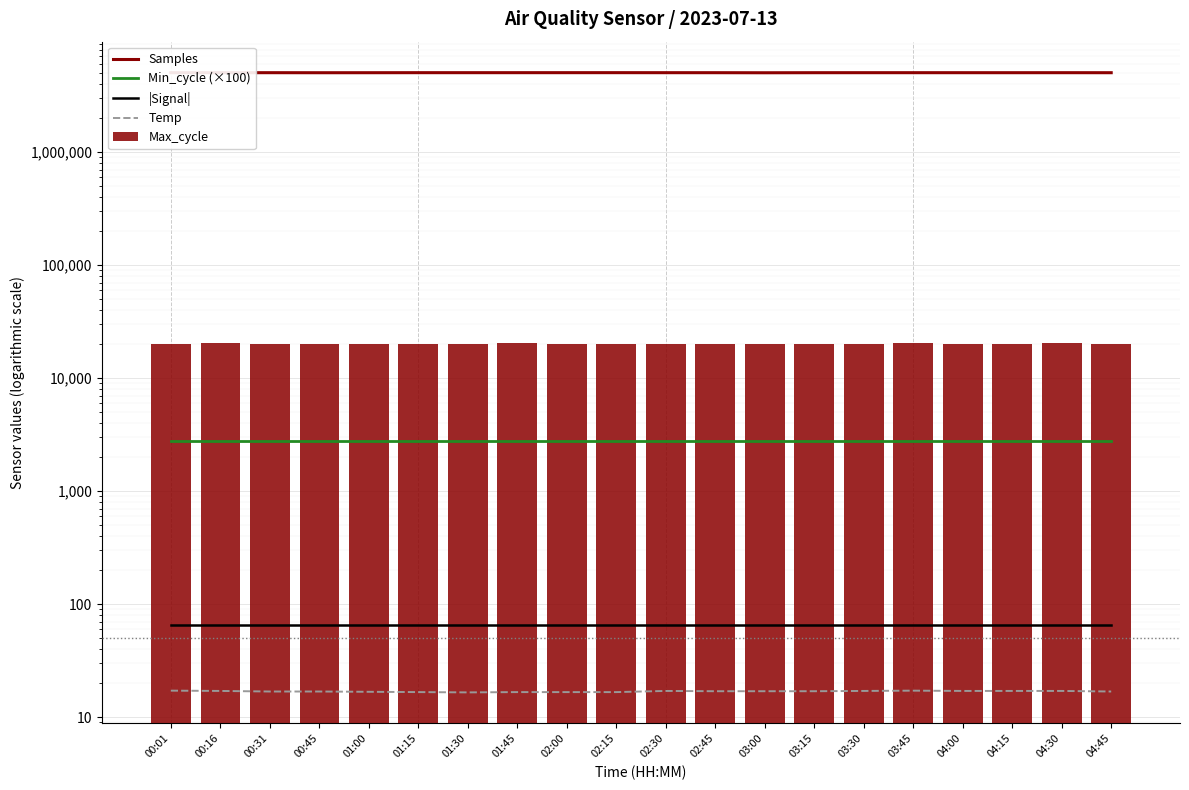

Where does the Max_cycle series first go above 20048?

00:16